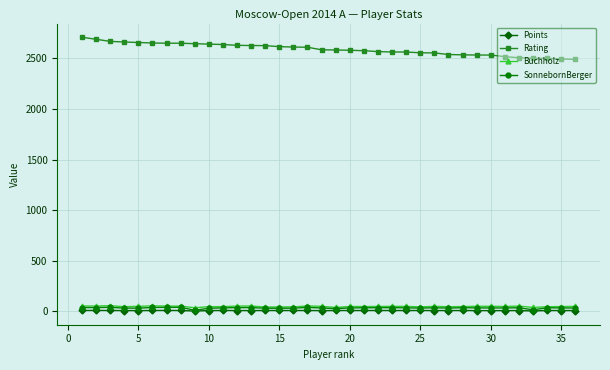

What is the sum of all Buchholz values?

1655.5